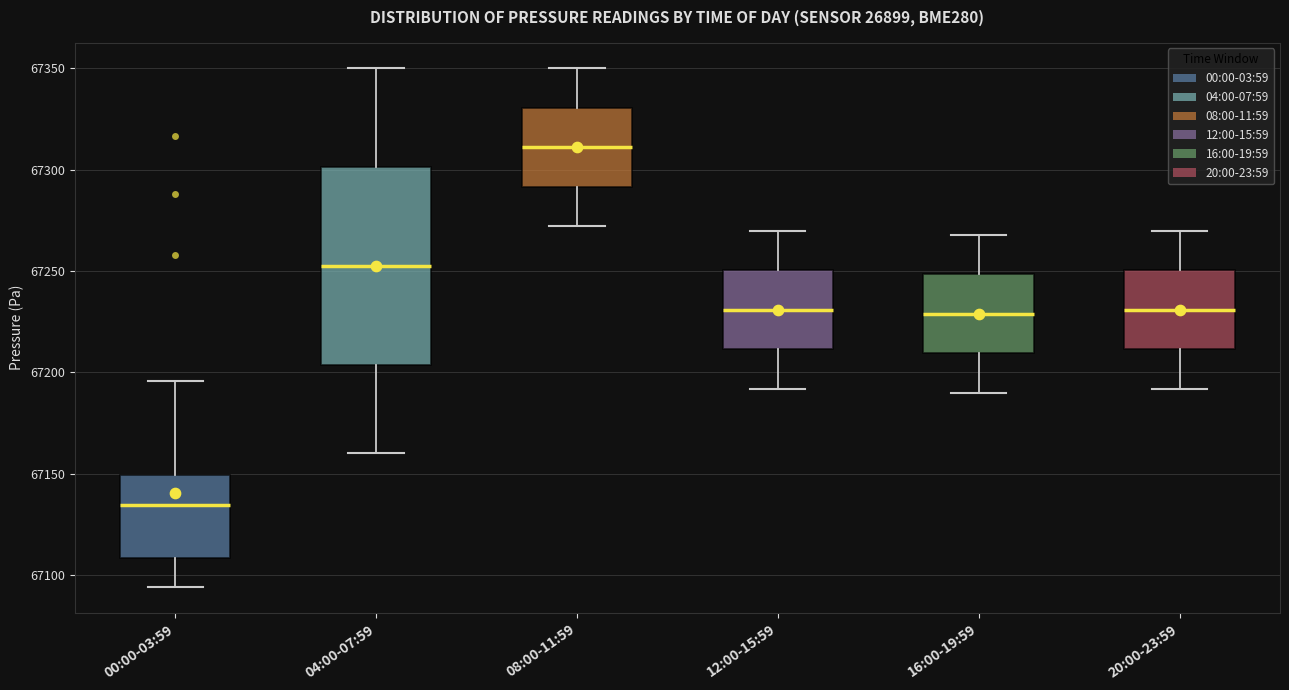

Reading left to right, read every box against the y-axis: the position of its median line, the range the box covers, and the ends of its whiskers. The values are not printed on the chart, so give them approximately, as read against the axis.

00:00-03:59: median 67135, box 67110 to 67150, whiskers 67095 to 67195
04:00-07:59: median 67255, box 67205 to 67300, whiskers 67160 to 67350
08:00-11:59: median 67310, box 67290 to 67330, whiskers 67270 to 67350
12:00-15:59: median 67230, box 67210 to 67250, whiskers 67190 to 67270
16:00-19:59: median 67230, box 67210 to 67250, whiskers 67190 to 67270
20:00-23:59: median 67230, box 67210 to 67250, whiskers 67190 to 67270